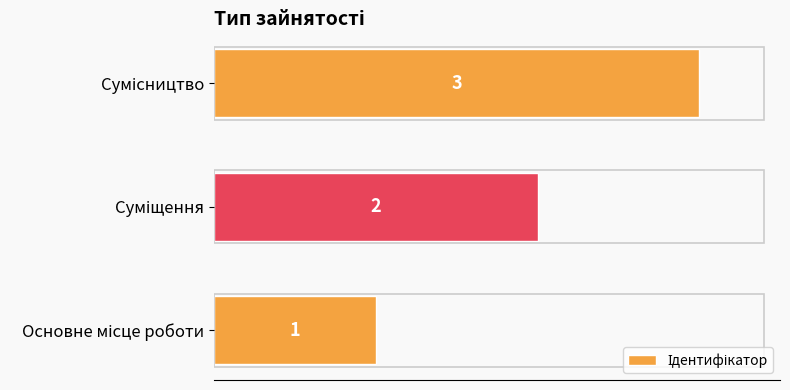

Are the bars grouped side by side (vs. stacked)?

No